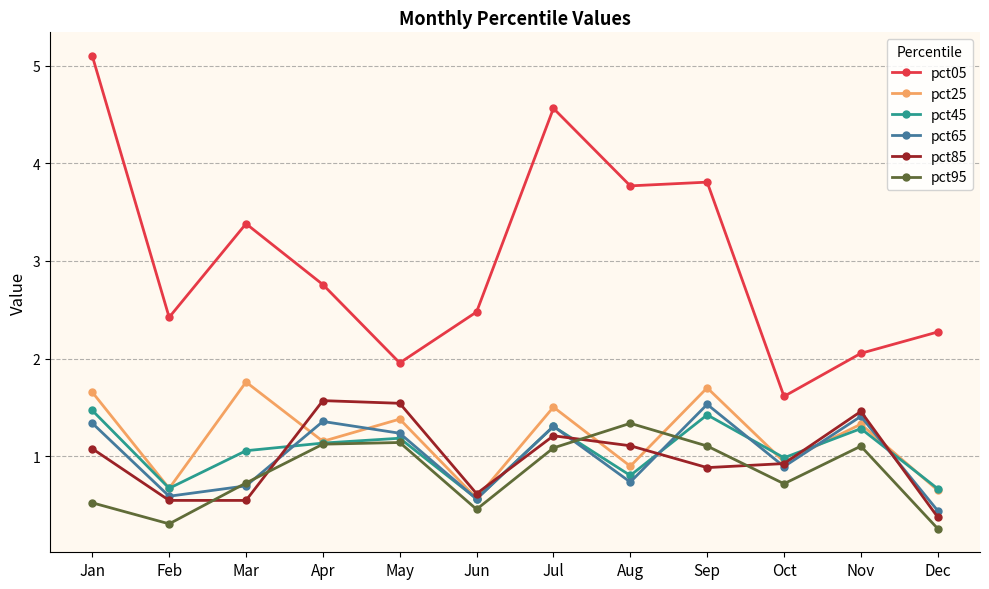

What is the total value across all series at Nov?

8.6